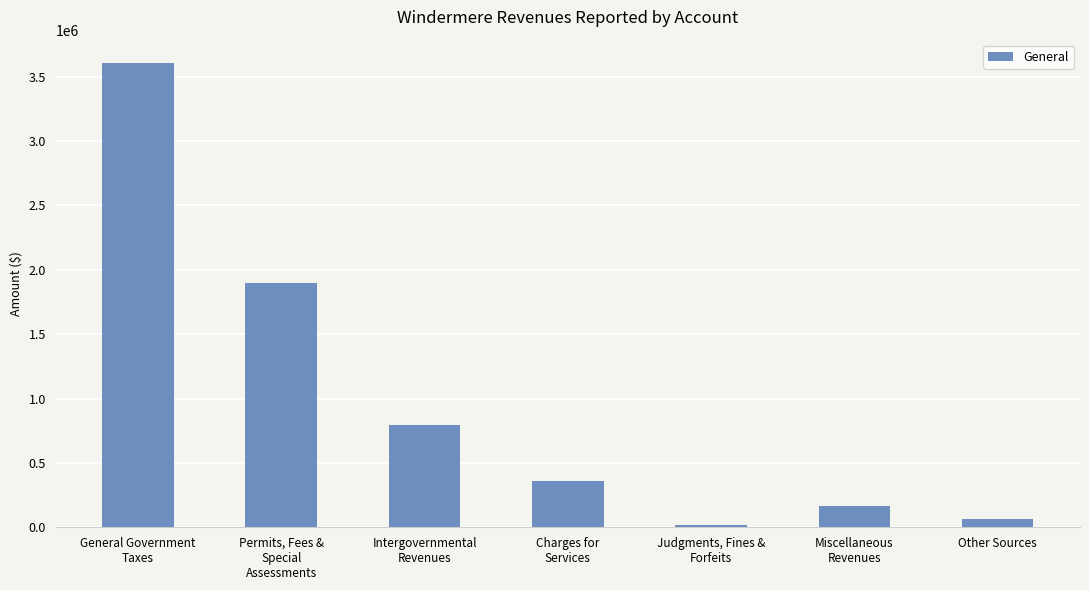

How many data points are less than 359427?

3